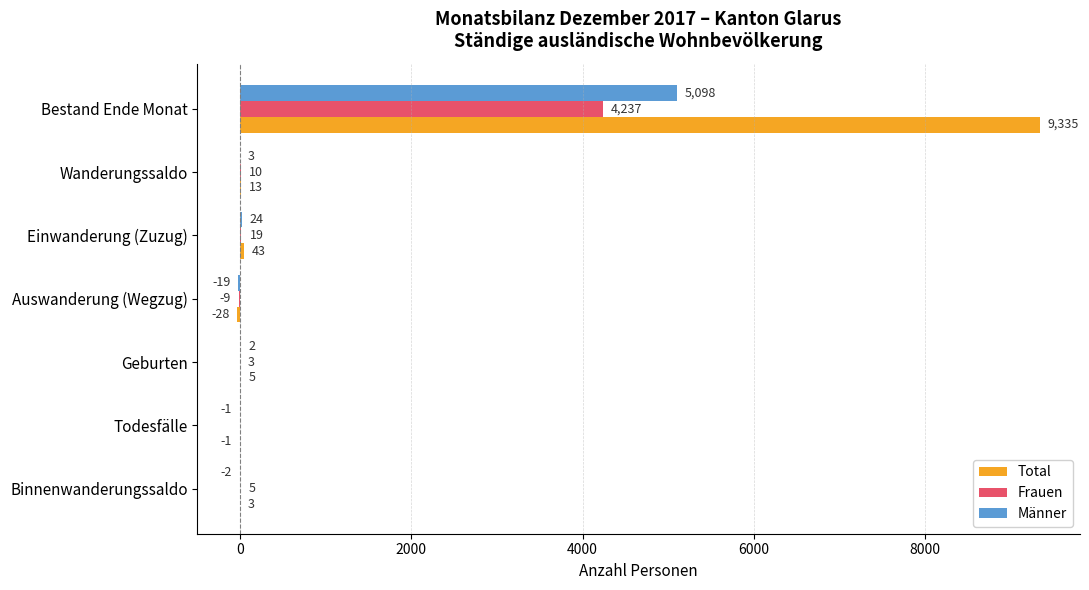

What is the greatest value displayed?

9335